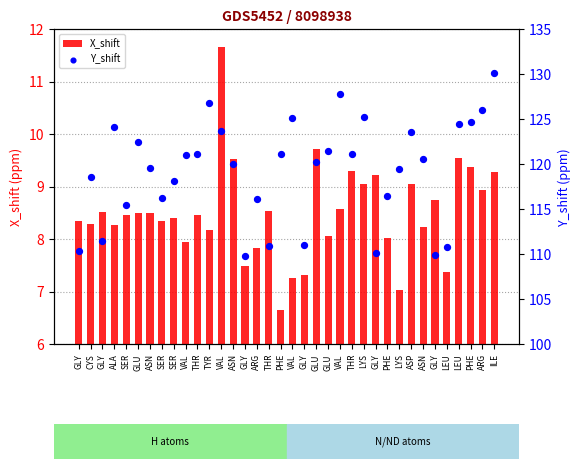

What is the total value across all series at LYS?

134.2